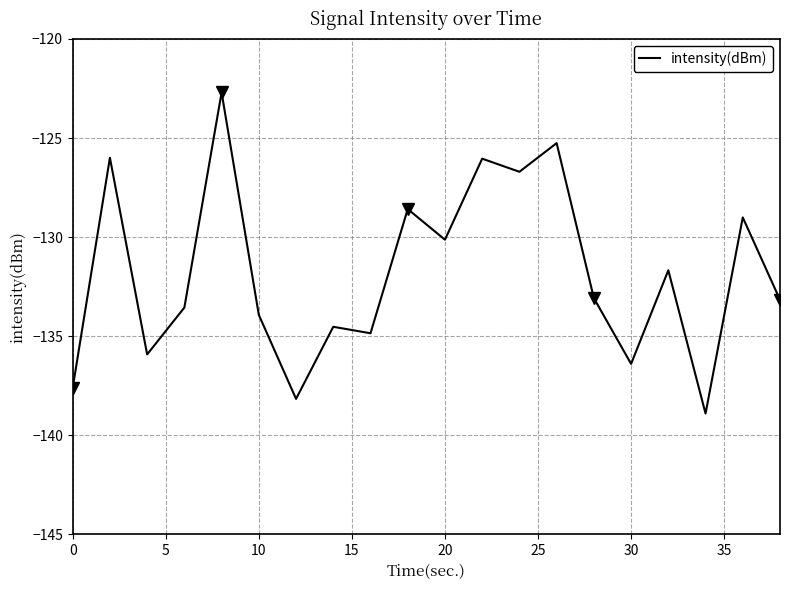

How many interior local peaks (higher than both neighbors) does the data have?

8